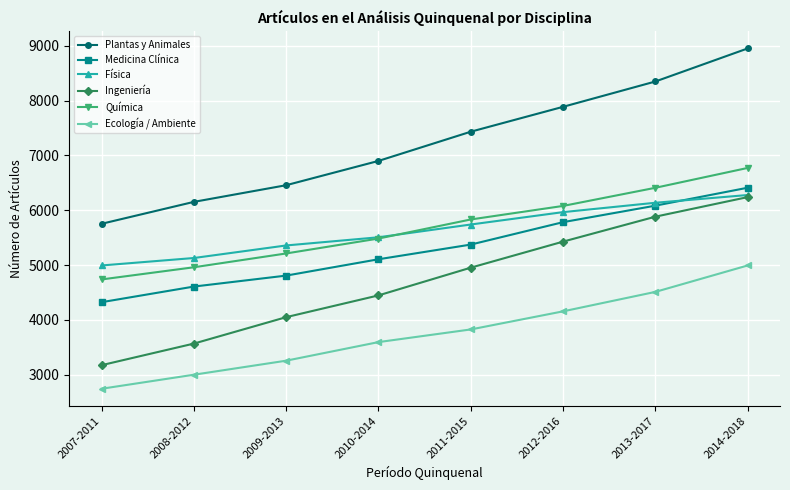

True or false: Medicina Clínica and Ecología / Ambiente cross at least once.

False